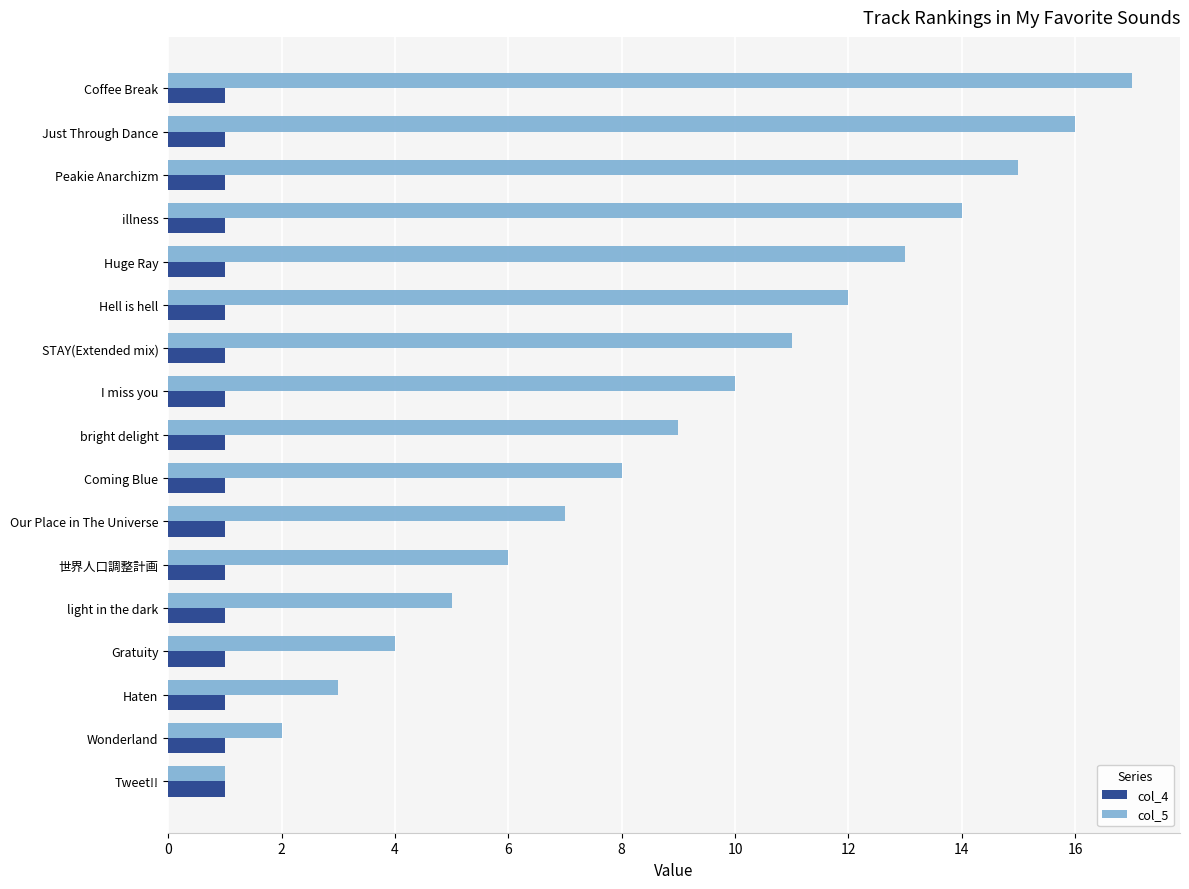

Which series has the widest spread of values?

col_5